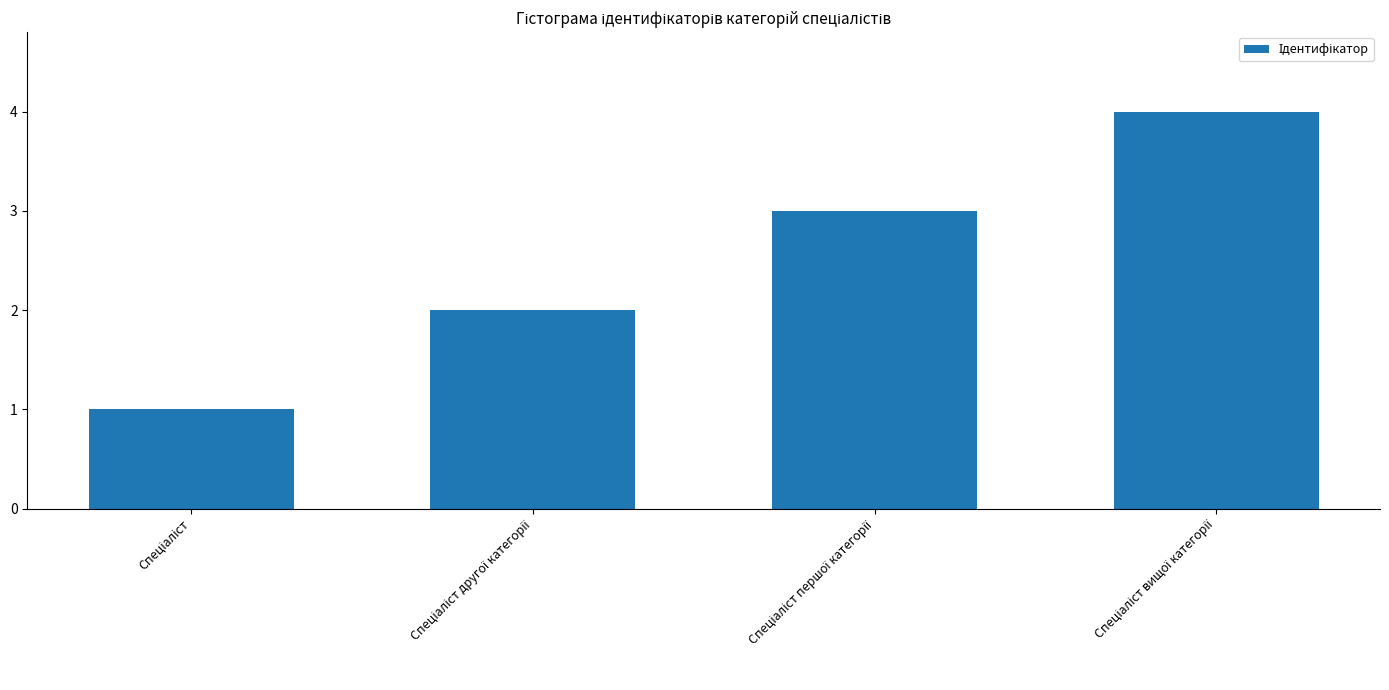

How many data points does each series have?

4